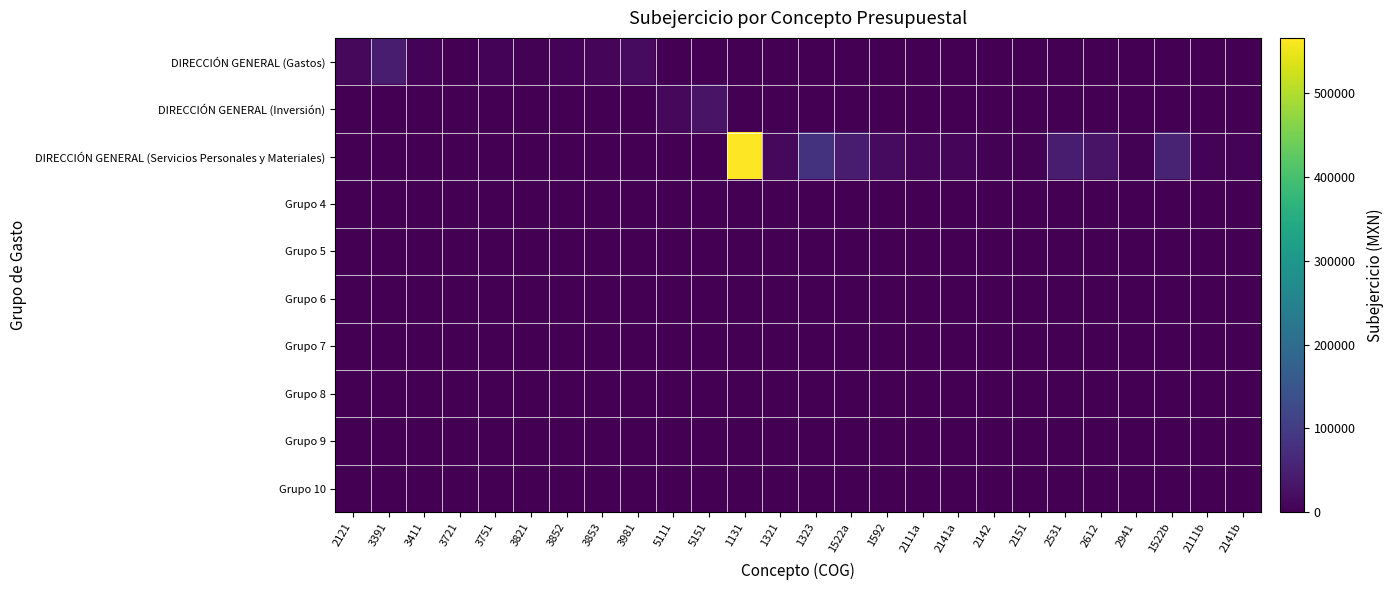

Rank the series at 2531 from lowest to highest value.

DIRECCIÓN GENERAL (Gastos), DIRECCIÓN GENERAL (Inversión), Grupo 4, Grupo 5, Grupo 6, Grupo 7, Grupo 8, Grupo 9, Grupo 10, DIRECCIÓN GENERAL (Servicios Personales y Materiales)